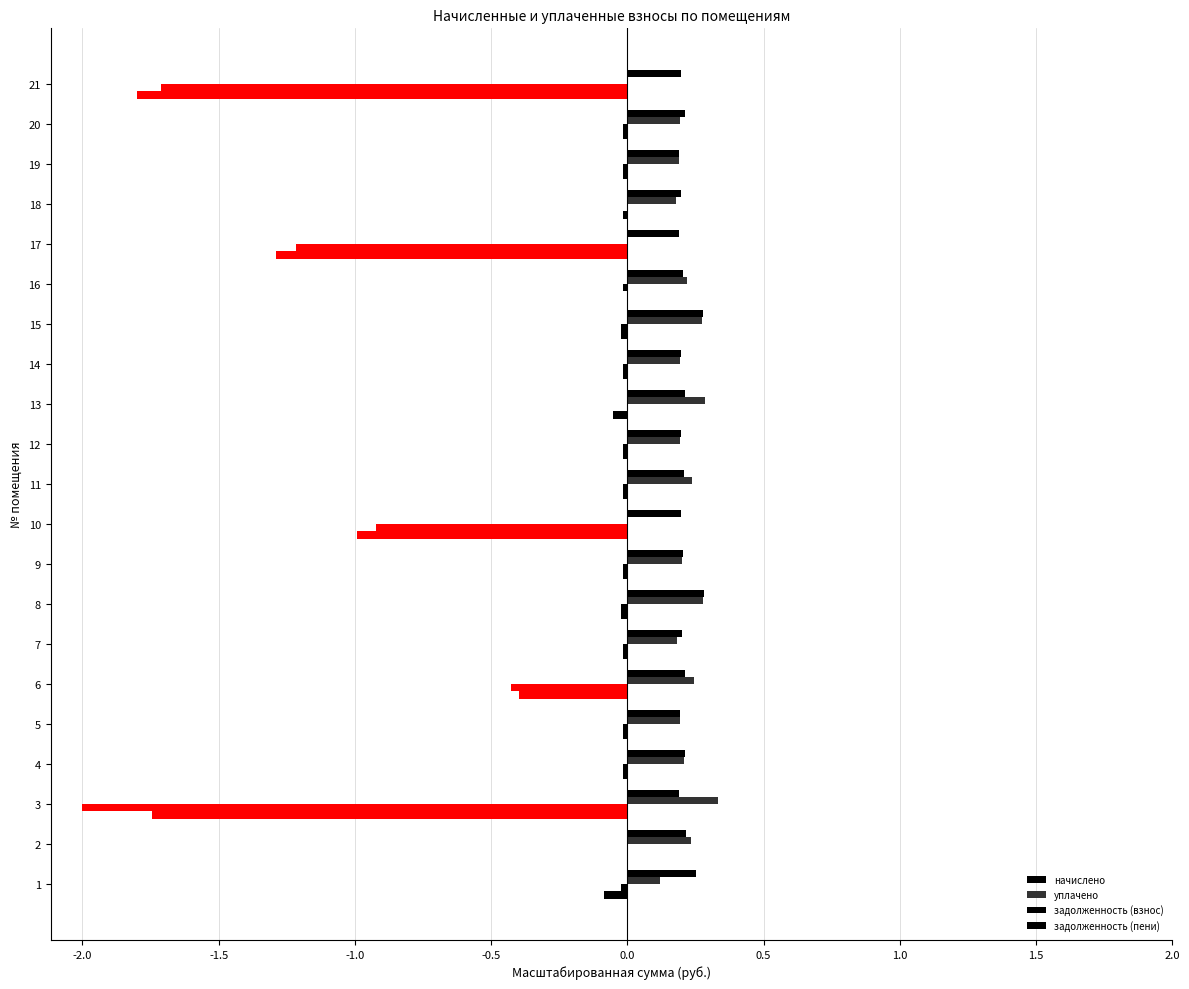

Count the number of categories in the chart.

21